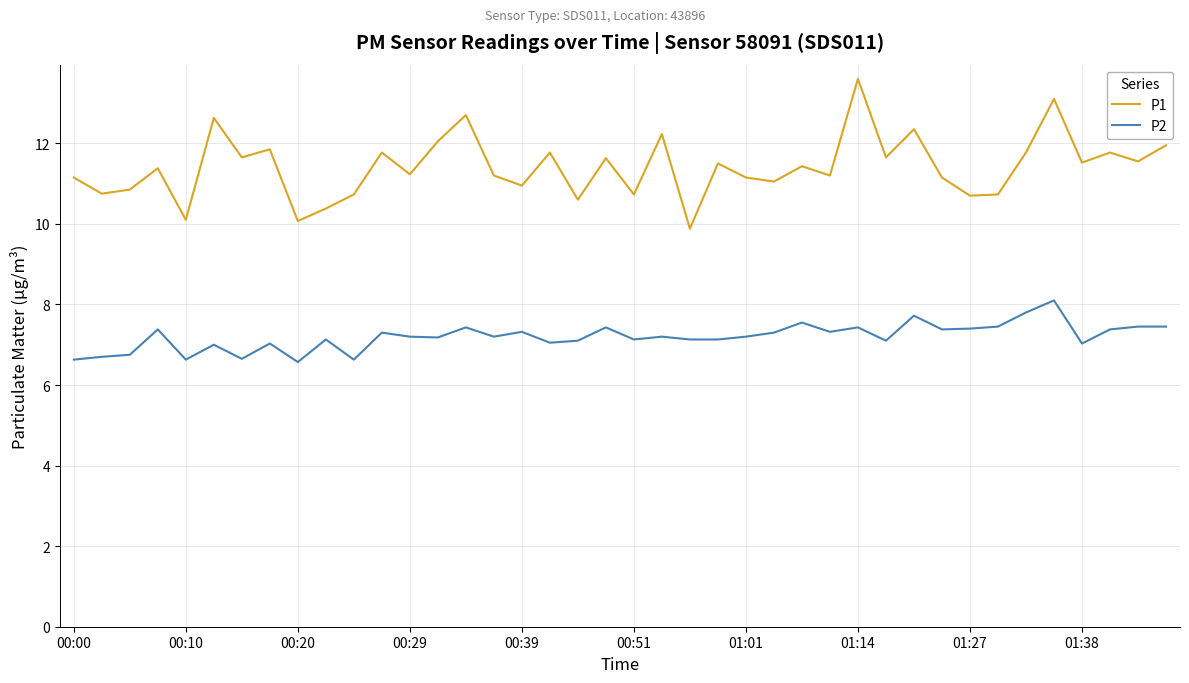

True or false: P2 and P1 intersect in this chart.

False